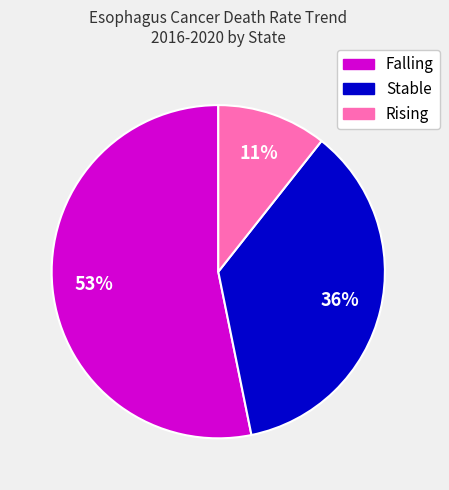

Does any single category account for the majority?

Yes